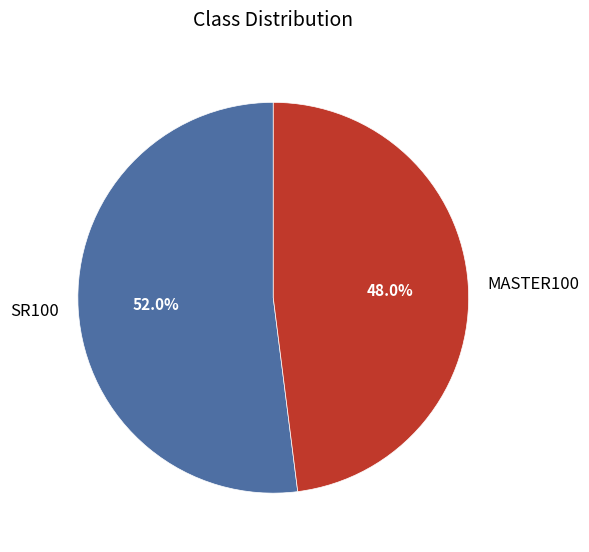

Count the number of slices in the pie.

2